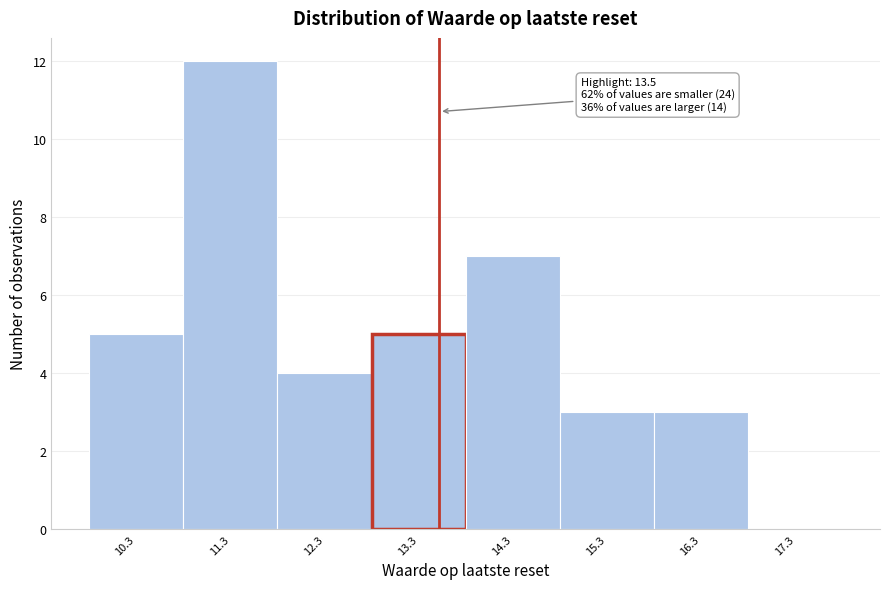

Which range on the x-axis has the tallest bar?

10.78 to 11.78